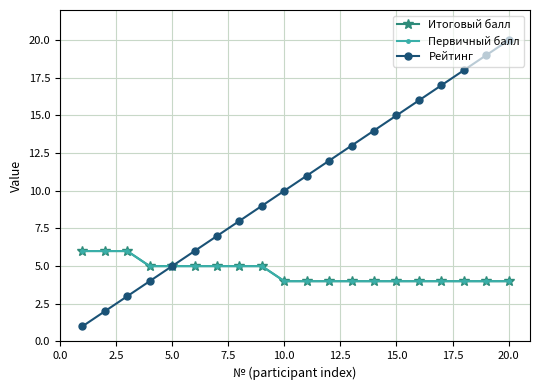

Is this an area chart (filled region under the line)?

No